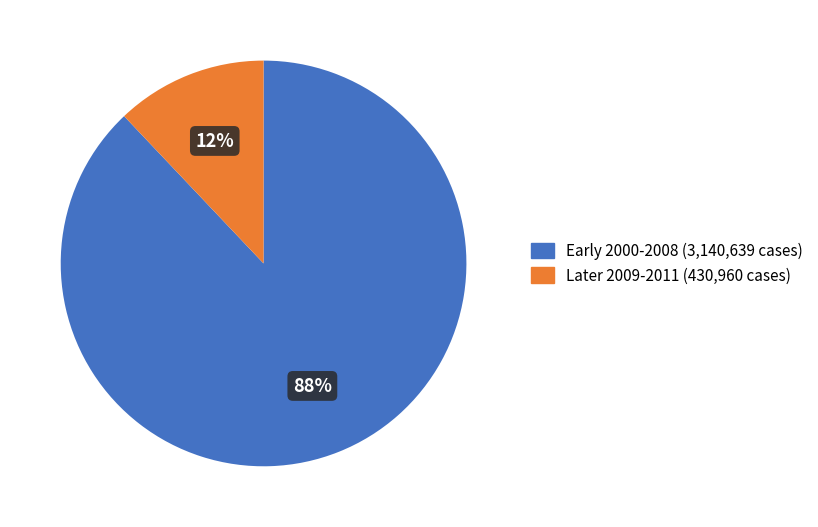

What is the smallest slice in the pie chart?

Later 2009-2011 (430,960 cases)